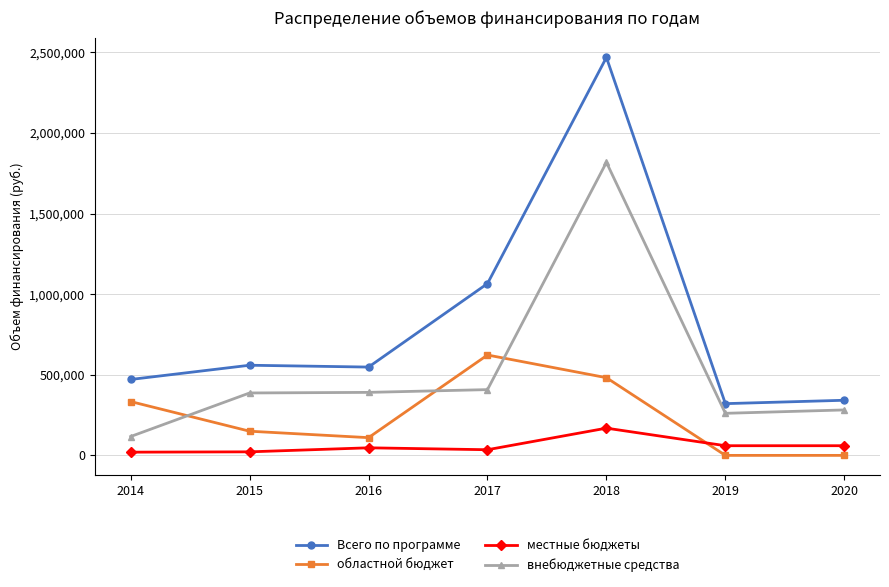

Where is the first local minimum for областной бюджет?

2016